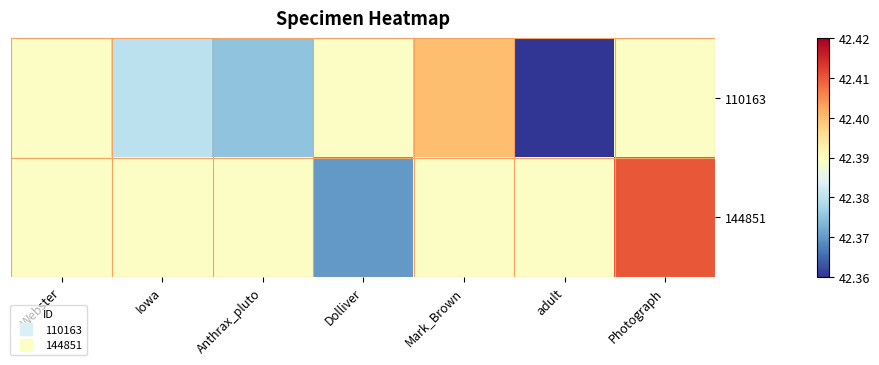

Reading left to right, extract all data points from this chart.

110163: Webster=42.4	Iowa=42.4	Anthrax_pluto=42.4	Dolliver=42.4	Mark_Brown=42.4	adult=42.4	Photograph=42.4
144851: Webster=42.4	Iowa=42.4	Anthrax_pluto=42.4	Dolliver=42.4	Mark_Brown=42.4	adult=42.4	Photograph=42.4